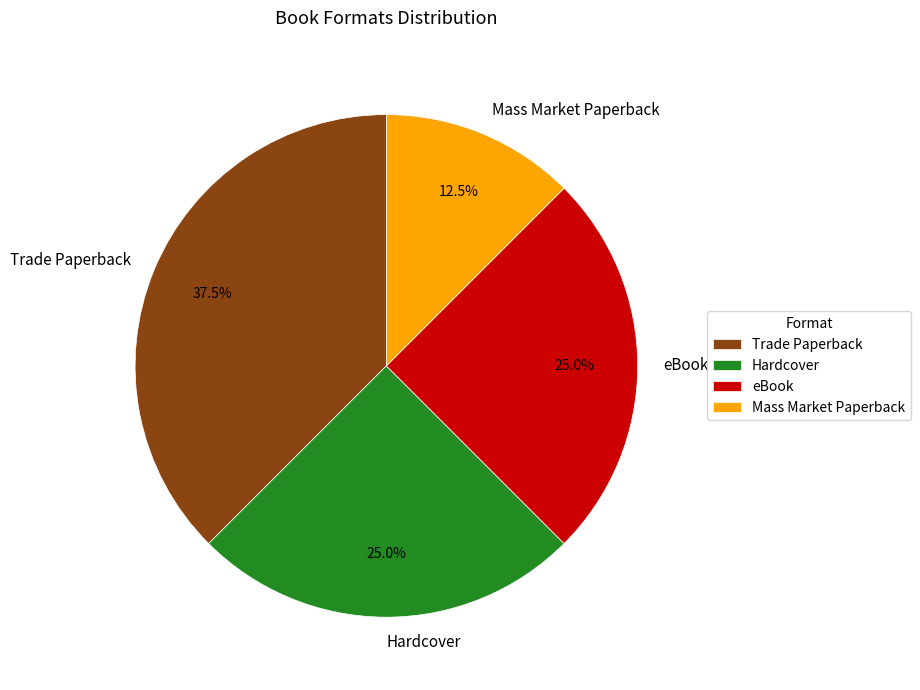

Which slice is the smallest?

Mass Market Paperback